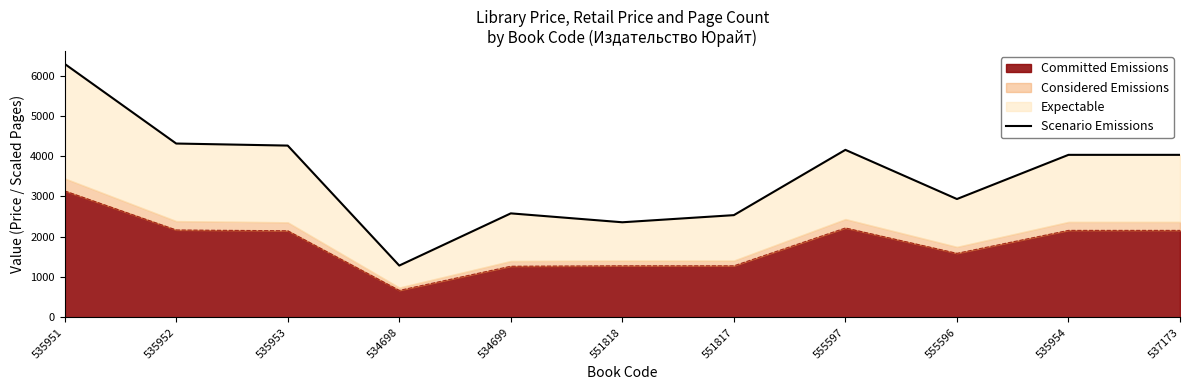

True or false: the data has more than 2 interior local peaks.

False